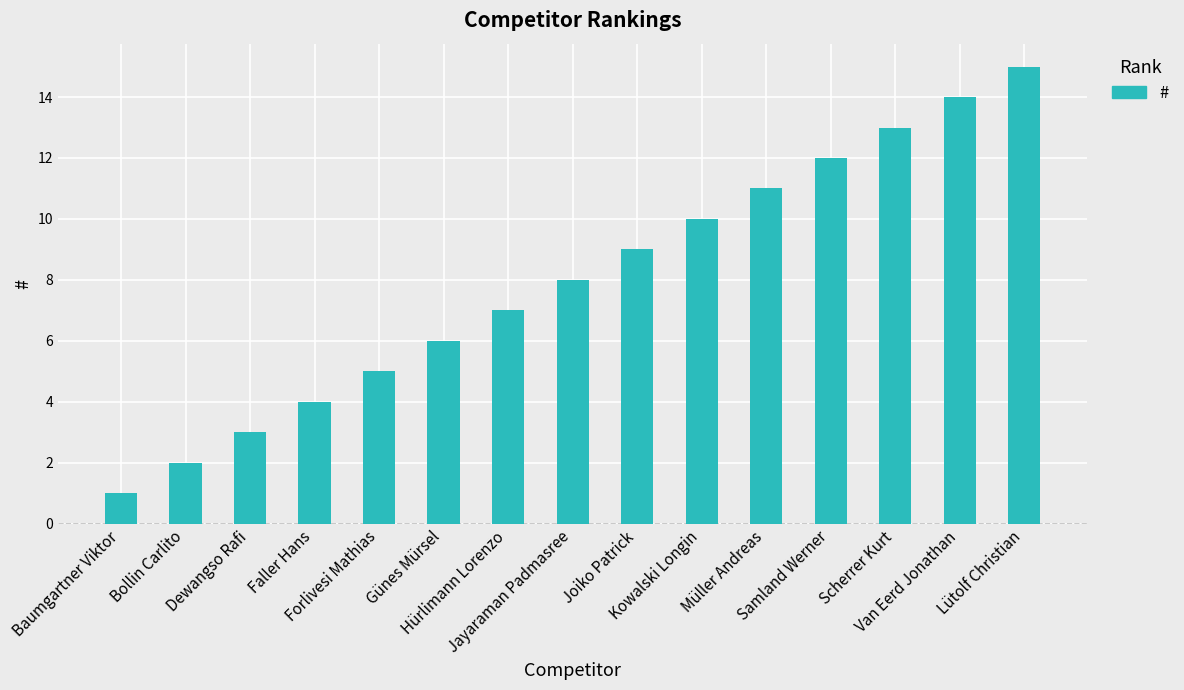

What is the label of the 6th bar from the left?

Günes Mürsel